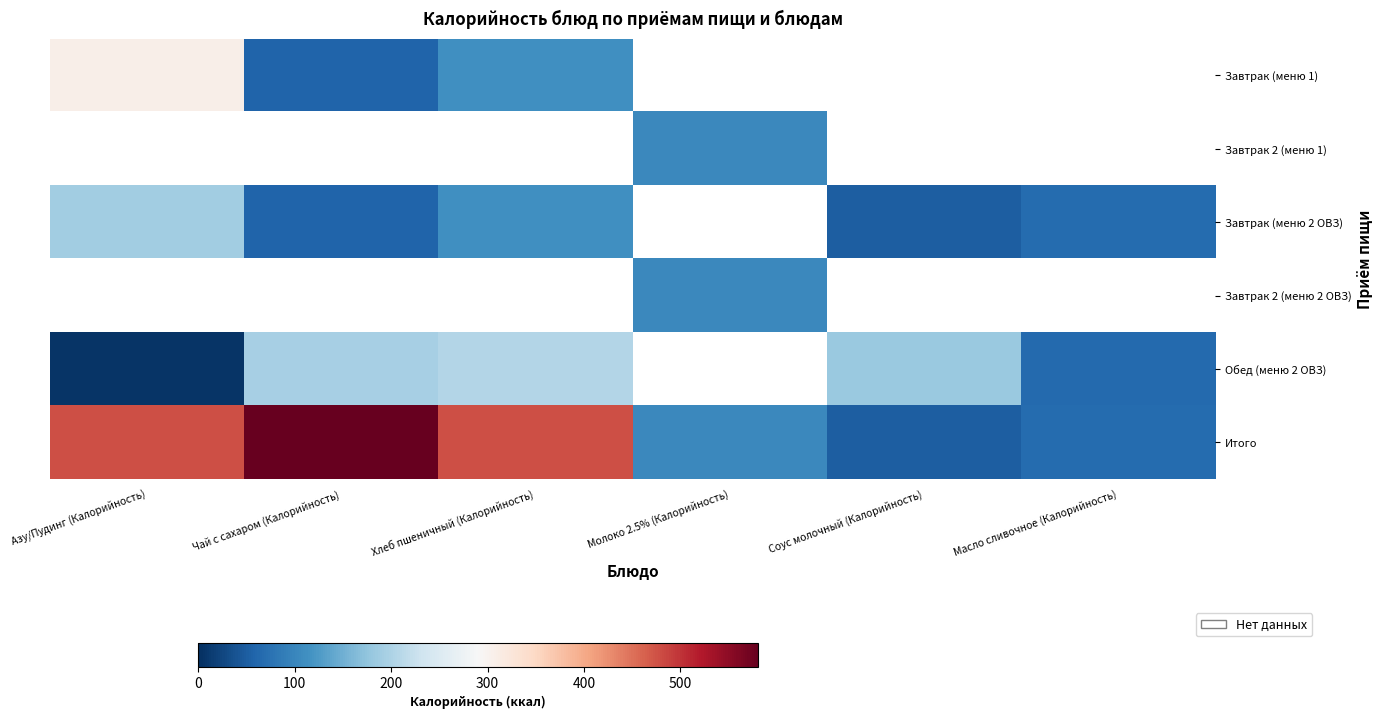

What is the difference between the Итого values at Молоко 2.5% (Калорийность) and Соус молочный (Калорийность)?

53.6